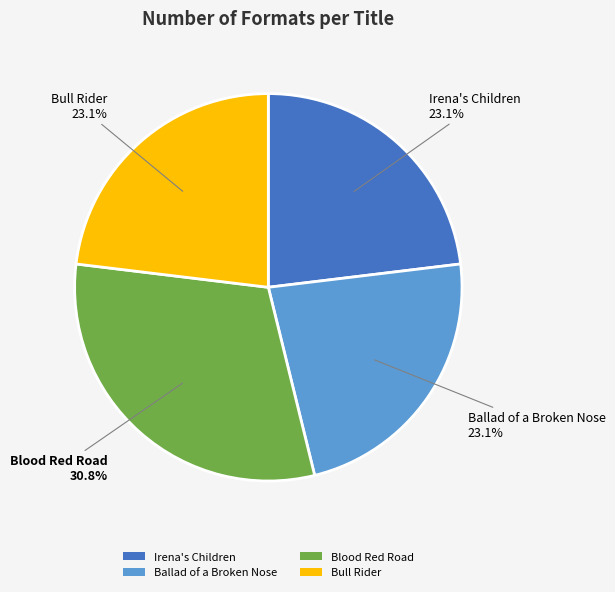

Is the sum of Irena's Children and Blood Red Road greater than half?

Yes